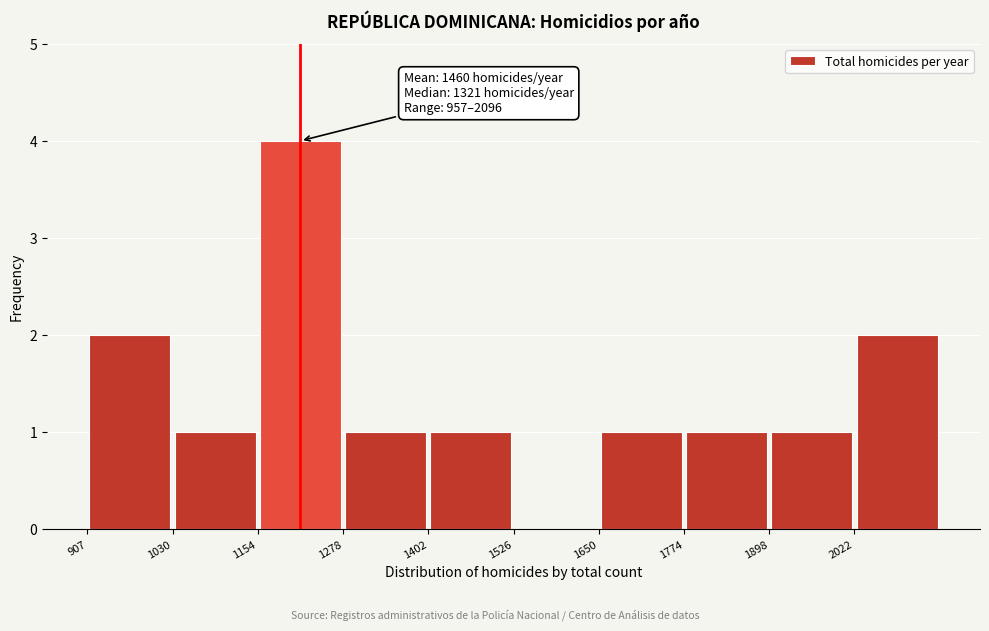

Over which range of the x-axis is the bar tallest?

1160 to 1280